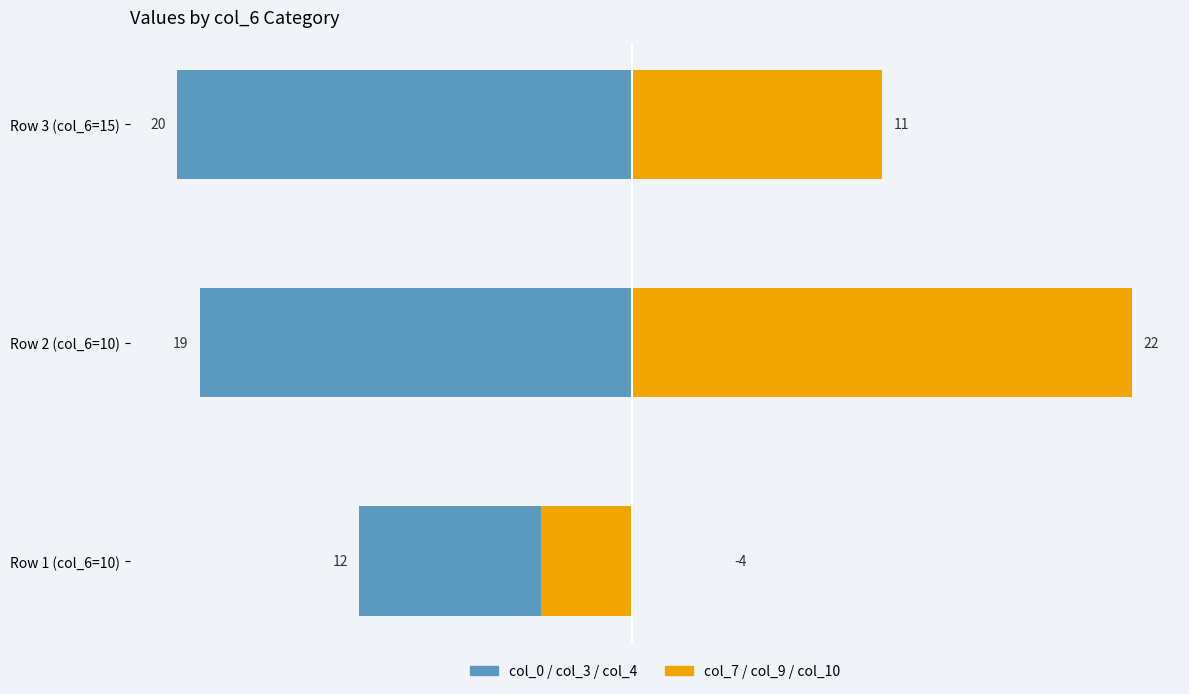

Does the chart contain stacked bars?

No